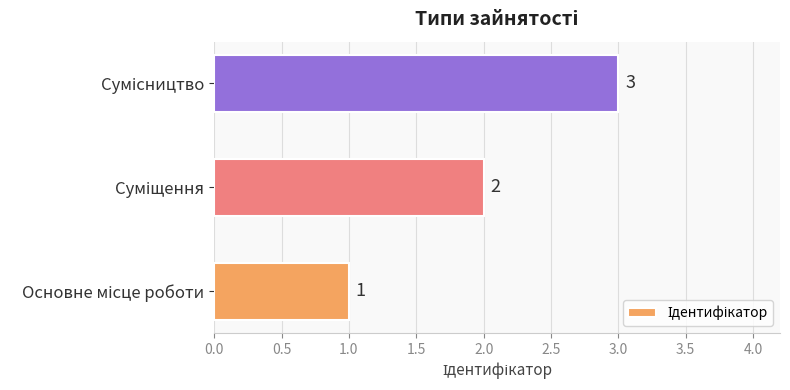

What is the greatest value displayed?

3